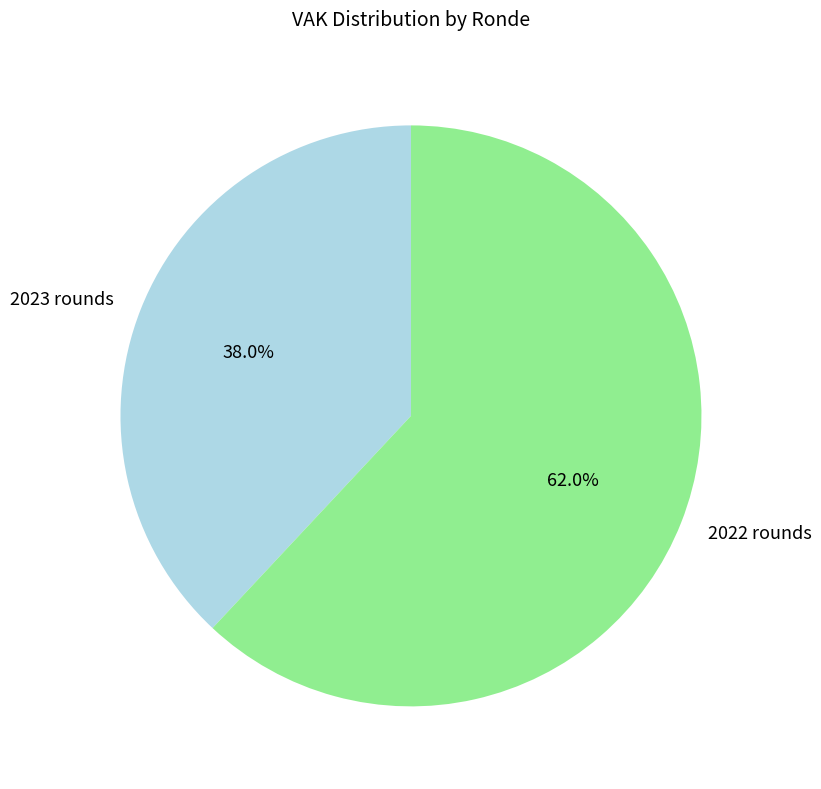

Which slice represents more than half of the pie?

2022 rounds